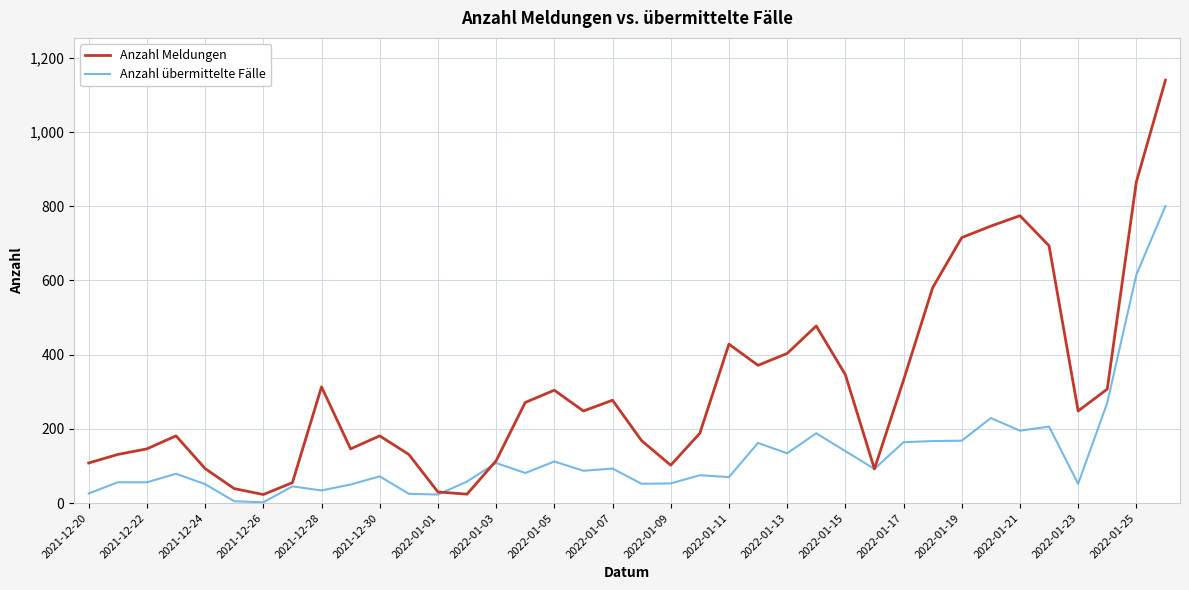

What is the difference between the maximum and second lowest values in the Anzahl Meldungen series?

1115